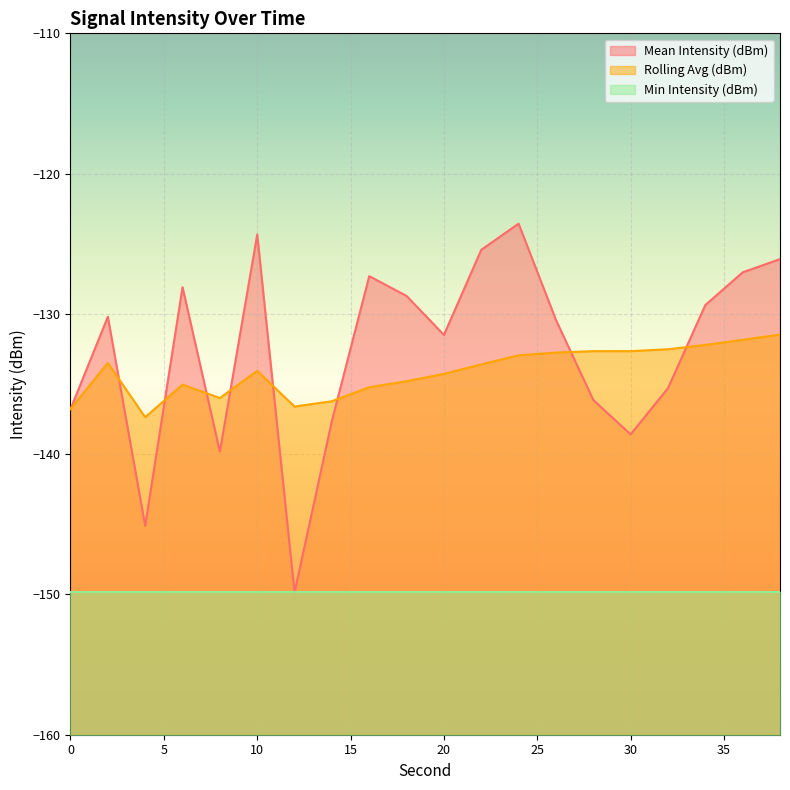

Rank the series by their maximum value, from lowest to highest.

Min Intensity (dBm), Rolling Avg (dBm), Mean Intensity (dBm)